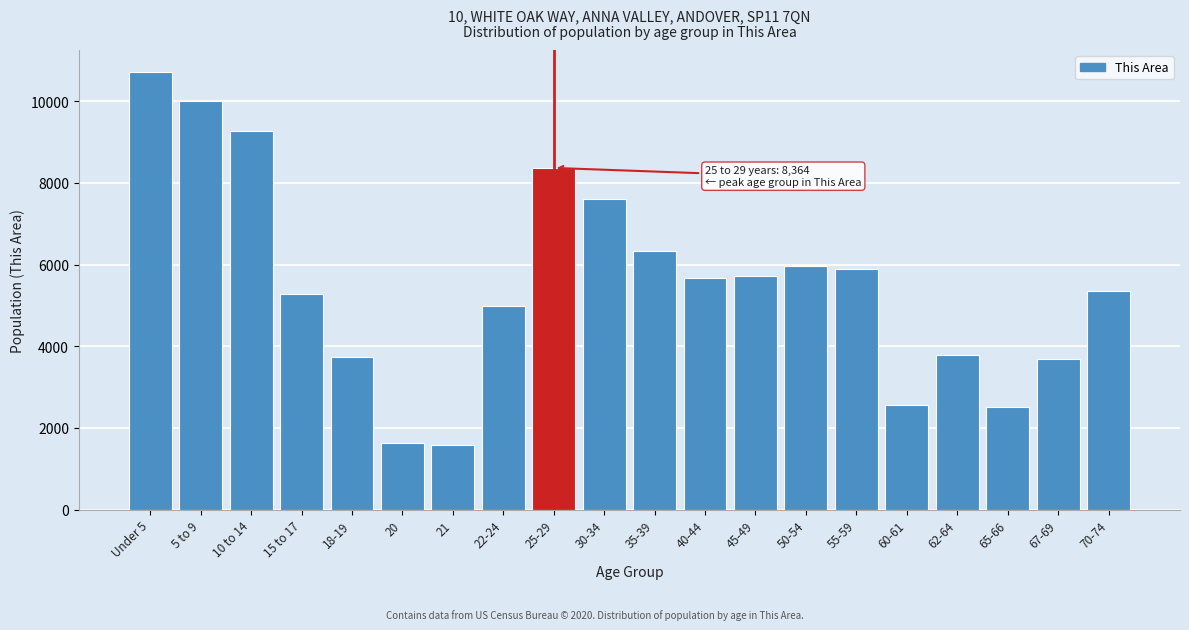

What is the label of the 1st bar from the left?

Under 5